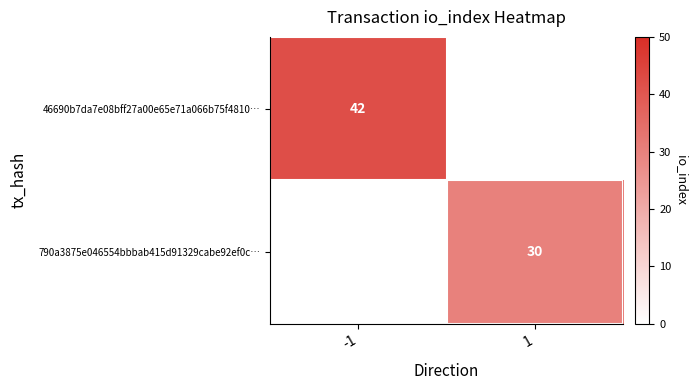

At how many categories does at least one series exceed 35?

1